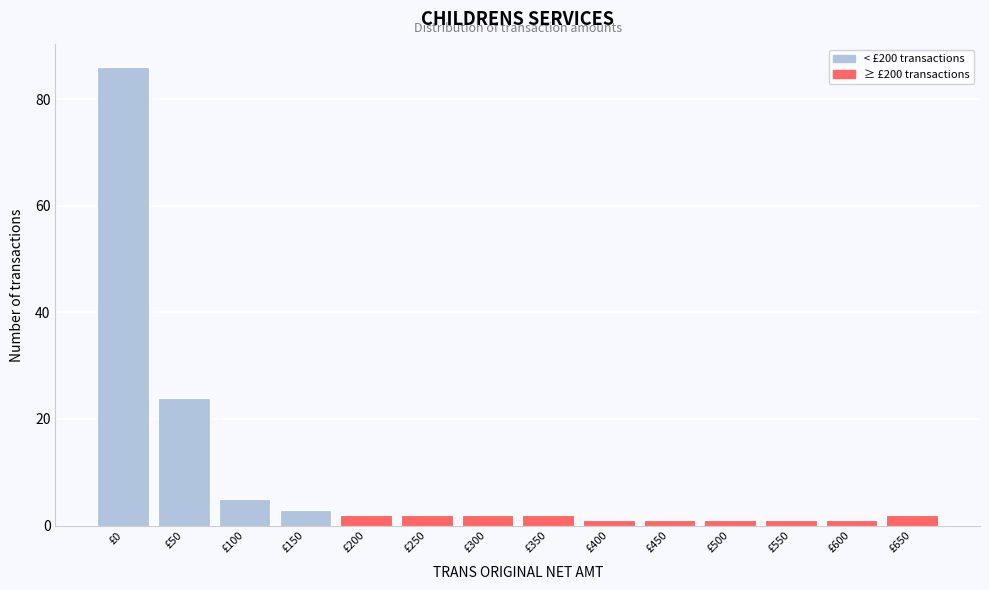

Reading right to left, transcribe all the data shown in this chart.

2	1	1	1	1	1	2	2	2	2	3	5	24	86